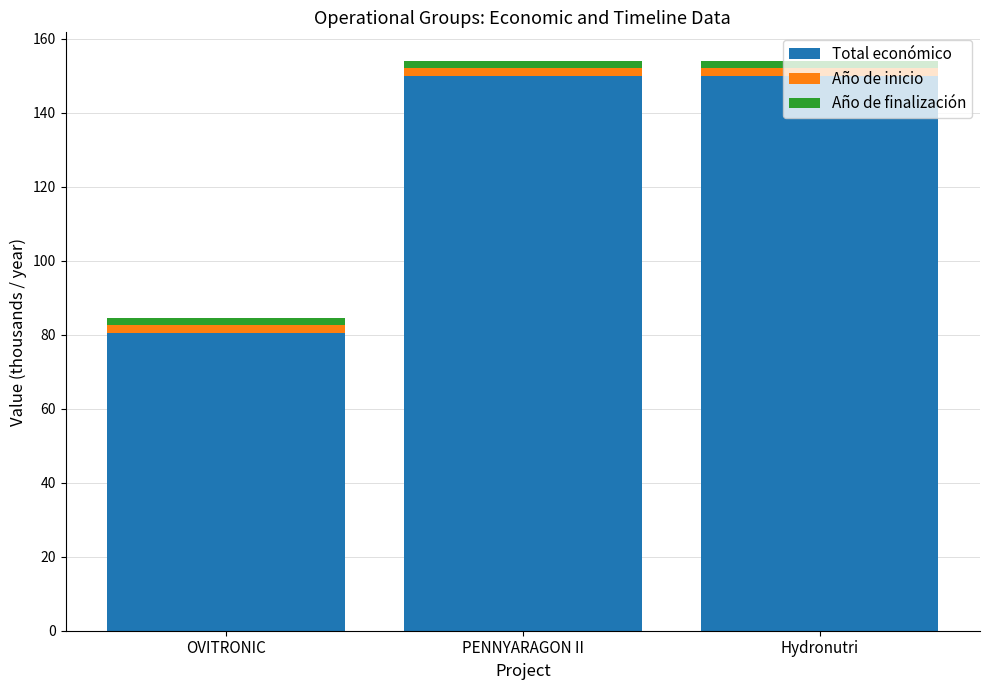

Is it true that Total económico equals 150.0 at Hydronutri?

True